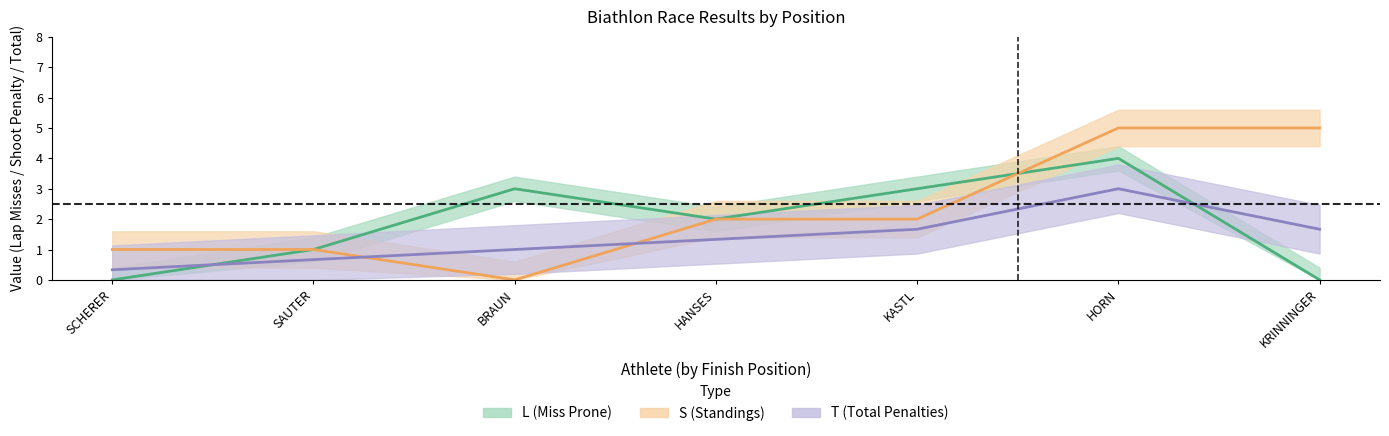

Reading left to right, list all the values displayed in this chart.

L: 0.0	1.0	3.0	2.0	3.0	4.0	0.0
S: 1.0	1.0	0.0	2.0	2.0	5.0	5.0
T: 0.3	0.7	1.0	1.3	1.7	3.0	1.7